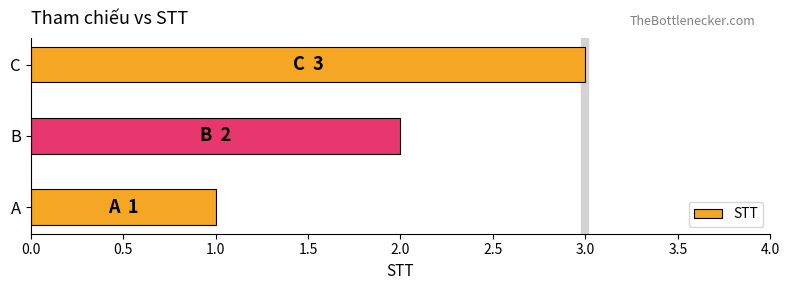

What is the sum of the values at B and A?

3